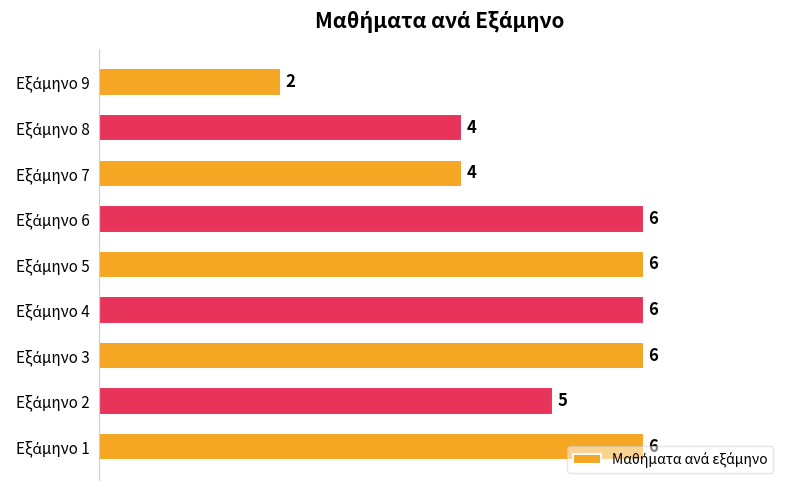

What is the sum of all values?

45